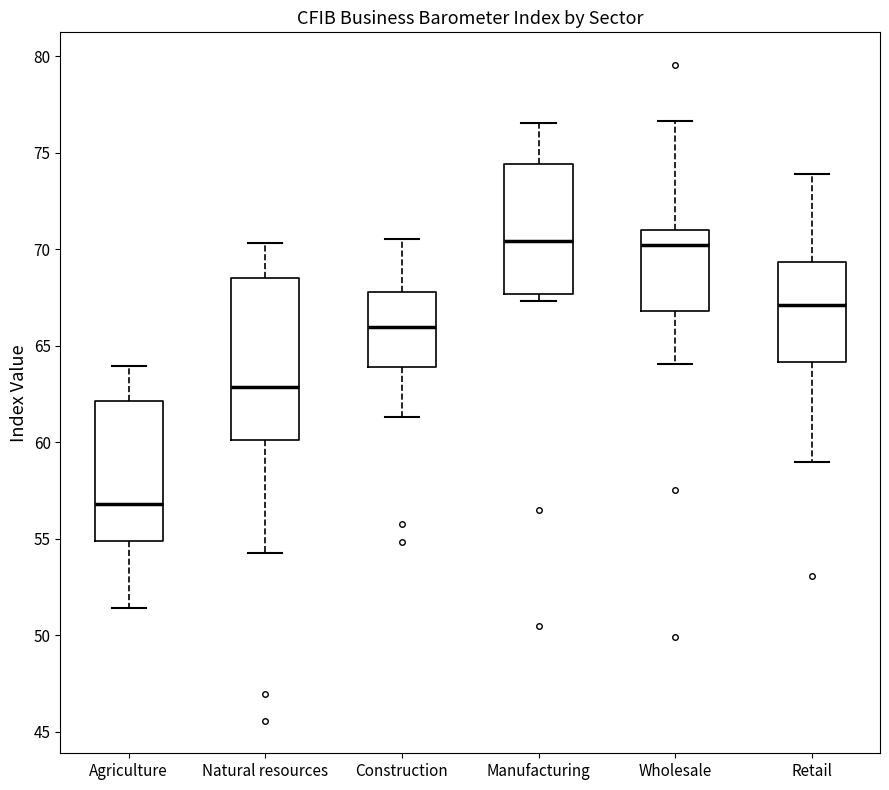

Reading left to right, transcribe this box plot: for each box, give where its median line is, the range the box spans, and where its two whiskers end, as read against the y-axis. The values are not printed on the chart, so give them approximately, as read against the axis.

Agriculture: median 57.0, box 55.0 to 62.0, whiskers 51.5 to 64.0
Natural resources: median 63.0, box 60.0 to 68.5, whiskers 54.0 to 70.5
Construction: median 66.0, box 64.0 to 68.0, whiskers 61.5 to 70.5
Manufacturing: median 70.5, box 67.5 to 74.5, whiskers 67.5 (just below the box's lower edge) to 76.5
Wholesale: median 70.0, box 67.0 to 71.0, whiskers 64.0 to 76.5
Retail: median 67.0, box 64.0 to 69.5, whiskers 59.0 to 74.0